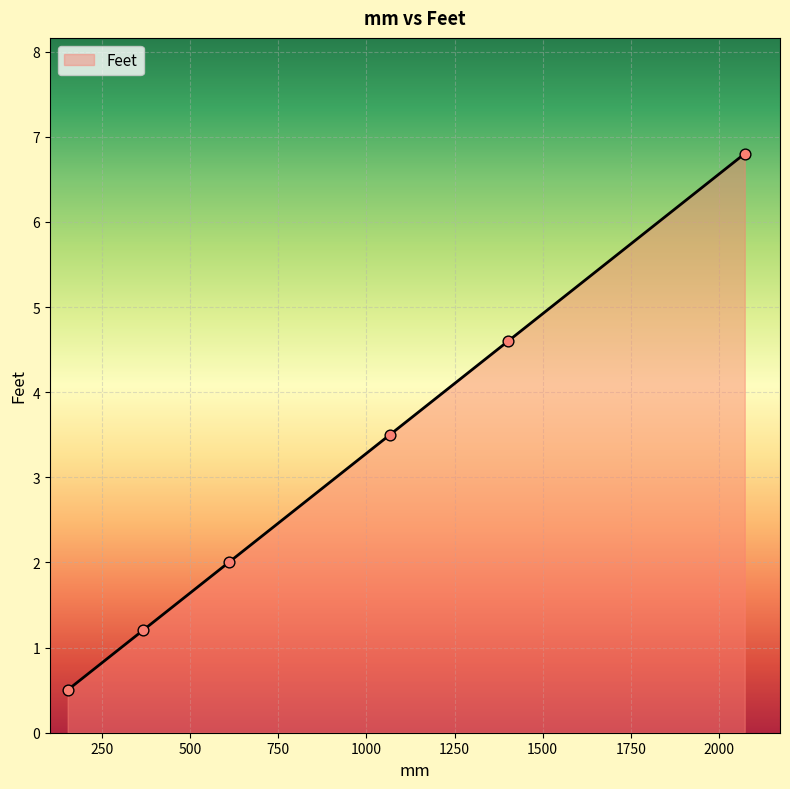

What is the average value?

3.1